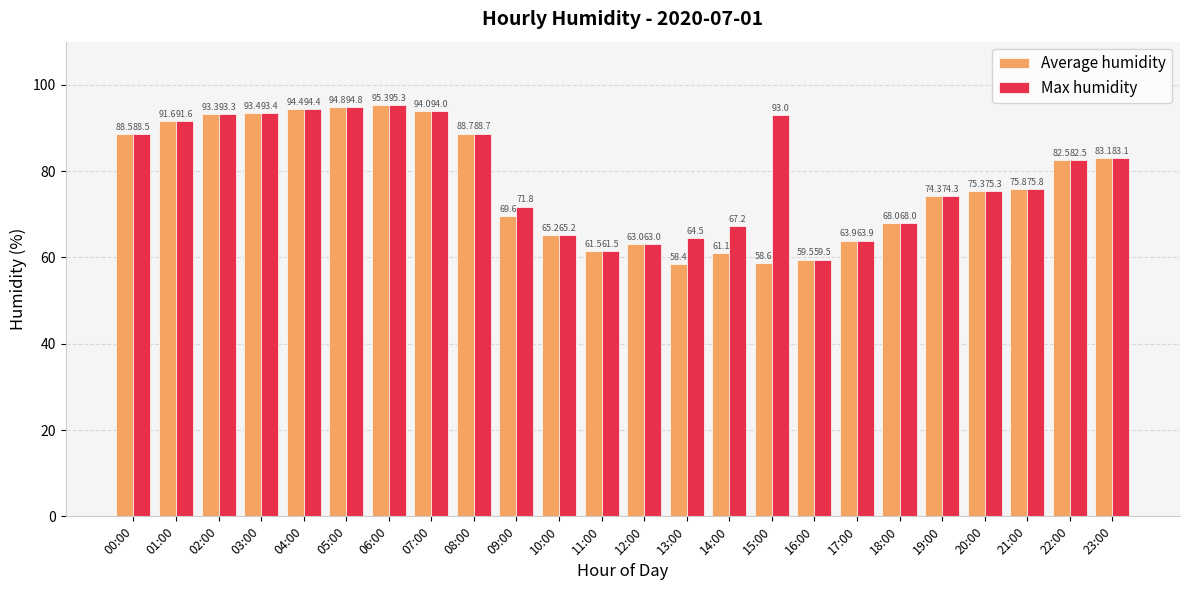

At which category does the chart reach its minimum across all series?

13:00